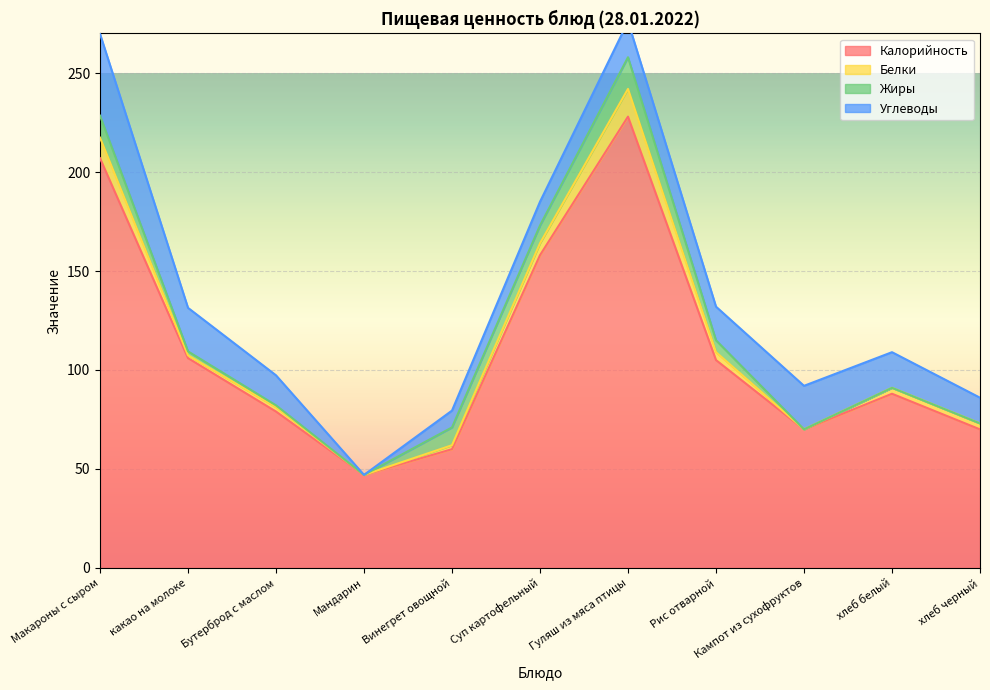

How many categories are shown in the chart?

11